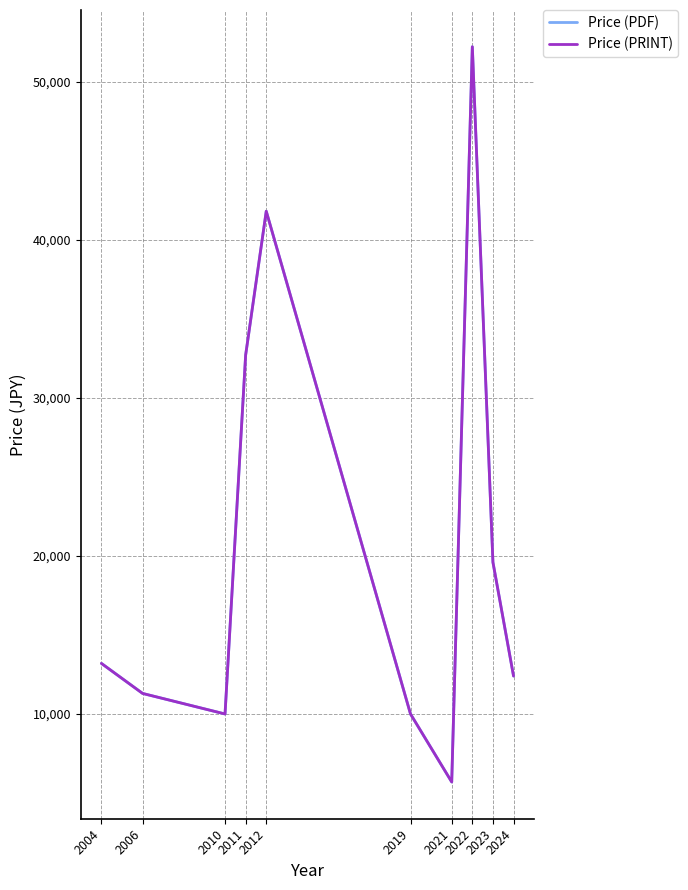

What is the smallest value displayed?

5700